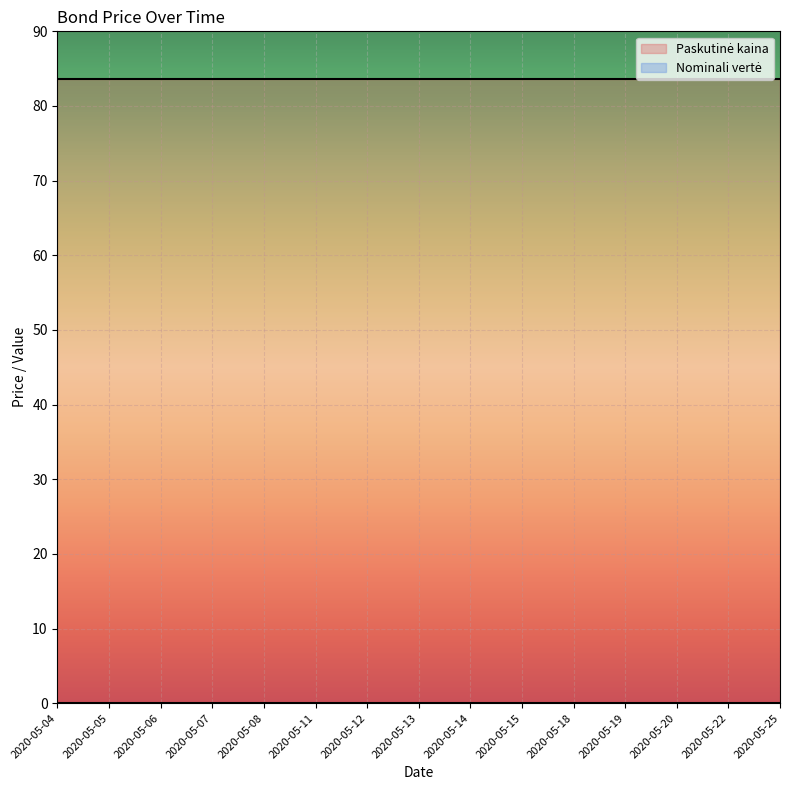

Which series has the widest spread of values?

Paskutinė kaina